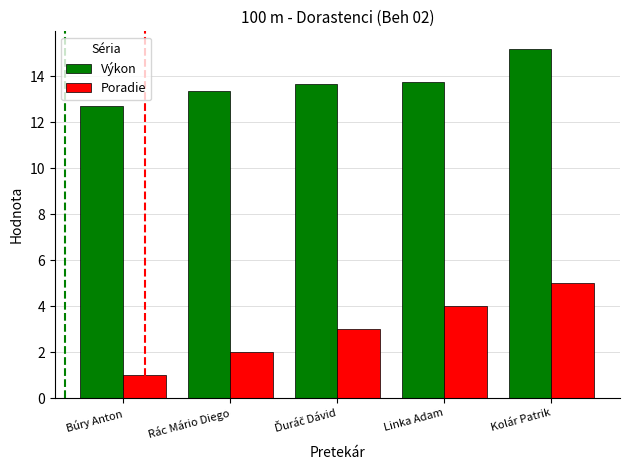

The value of Poradie at Búry Anton is 1.0. True or false?

True